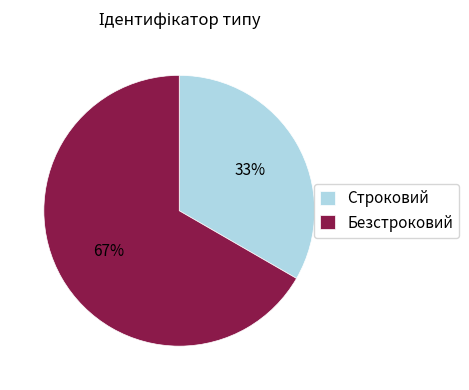

Does any single category account for the majority?

Yes